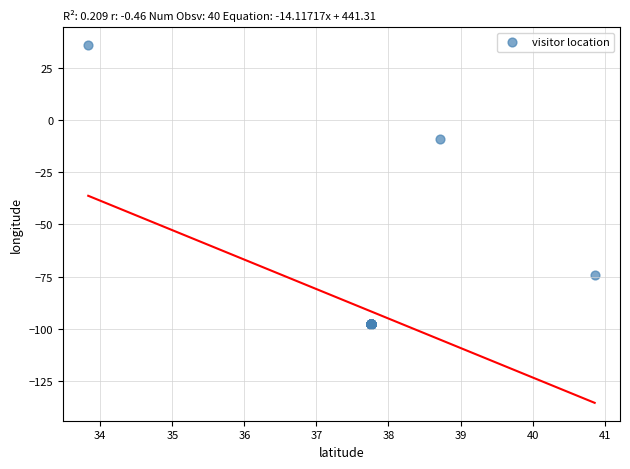

What Y value in the scatter plot is closest to -30?

-9.1